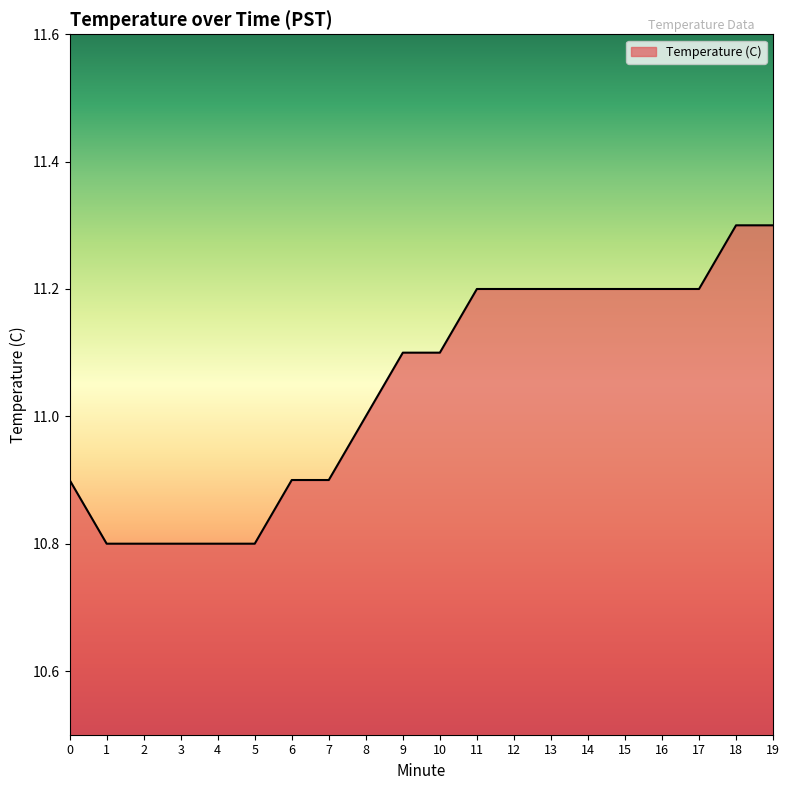

What is the minimum value shown in the chart?

10.8